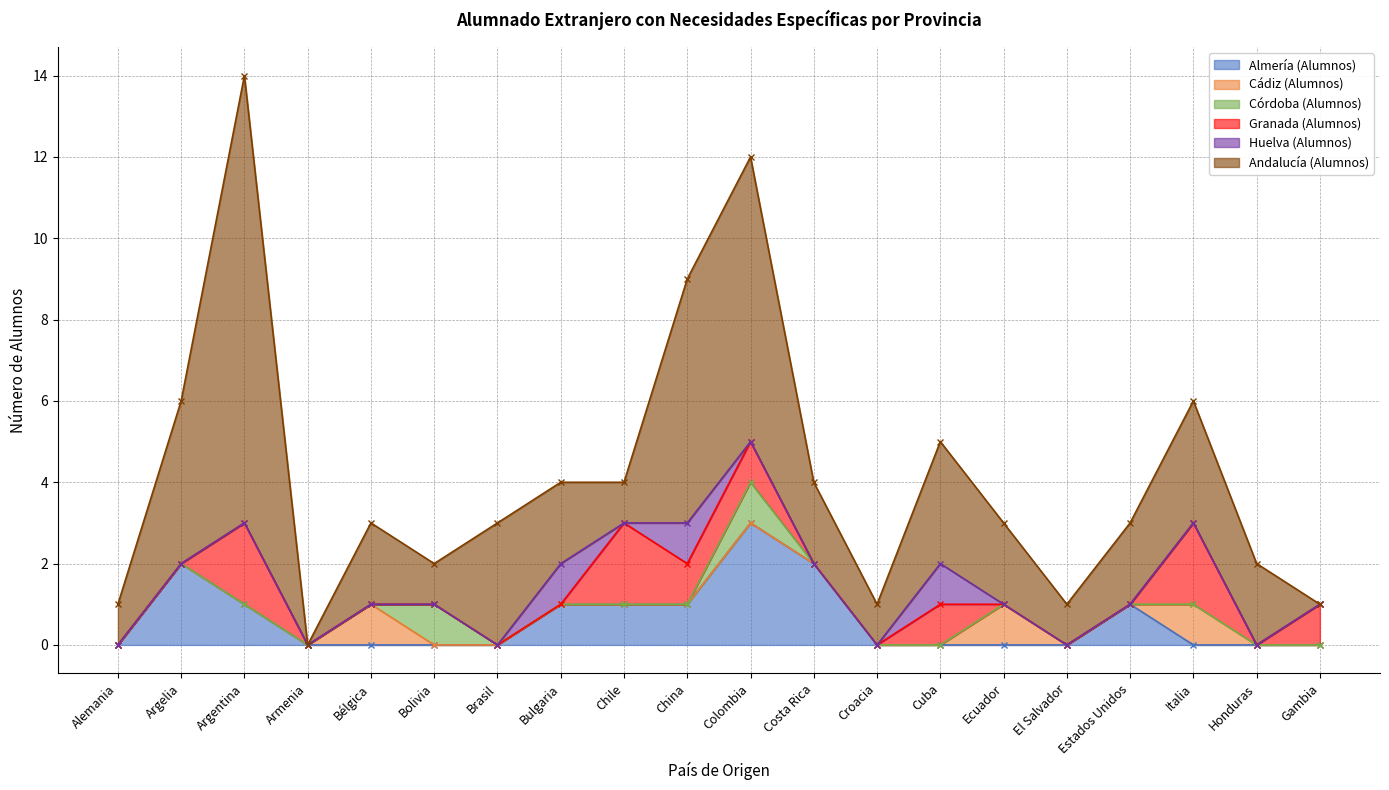

Which series has the largest total across all categories?

Andalucía (Alumnos)